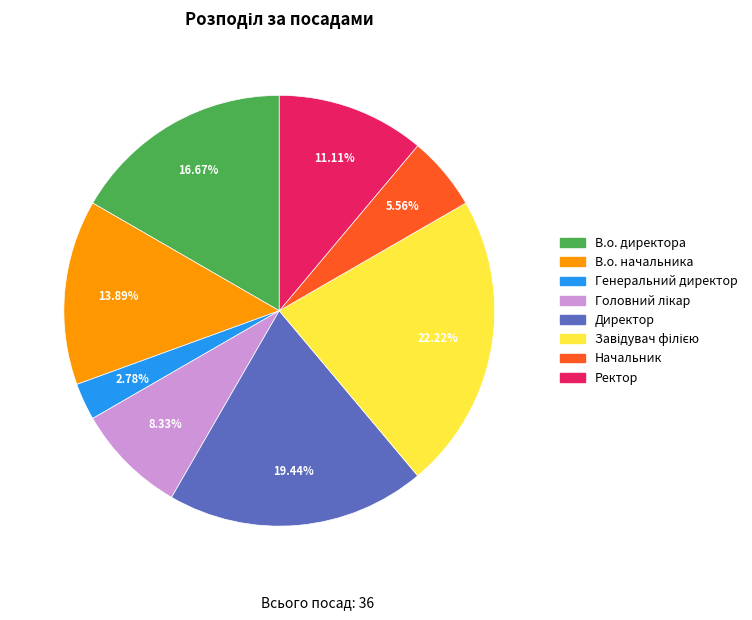

To the nearest percent, what is the average slice percentage?

12%